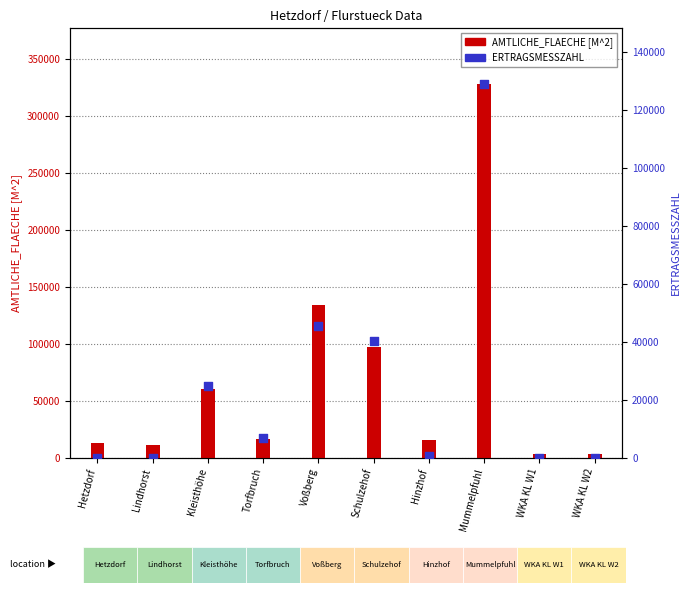

What are all the series names shown in the legend?

AMTLICHE_FLAECHE [M^2], ERTRAGSMESSZAHL